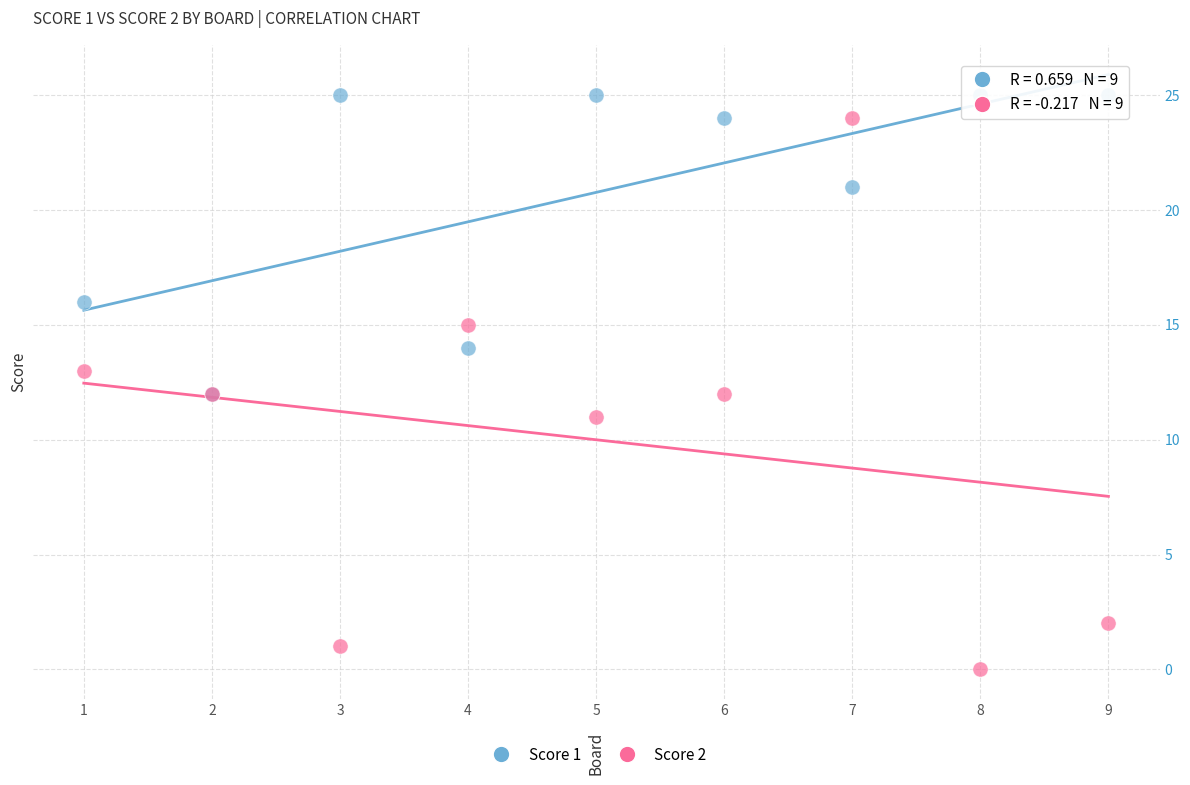

What are all the series names shown in the legend?

Score 1, Score 2